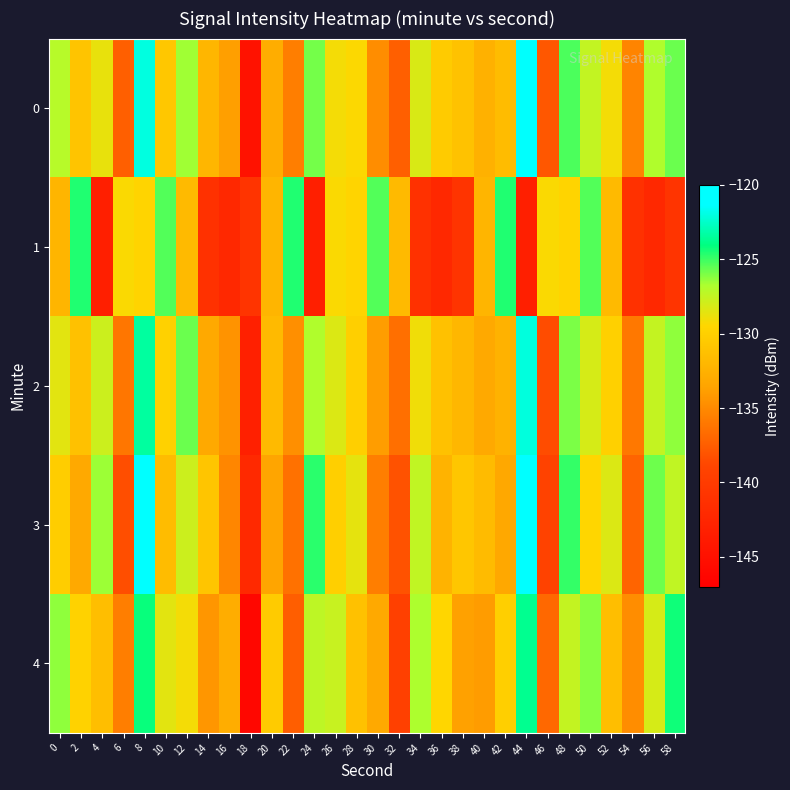

At 18, list the series in order from largest to smallest.

1, 3, 2, 0, 4